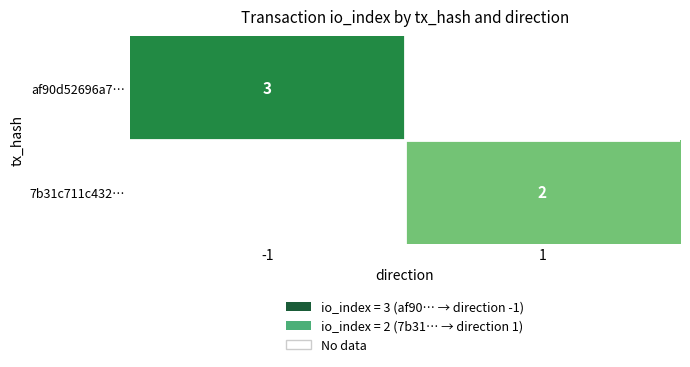

The value of af90d52696a7… at -1 is 1.7. True or false?

False